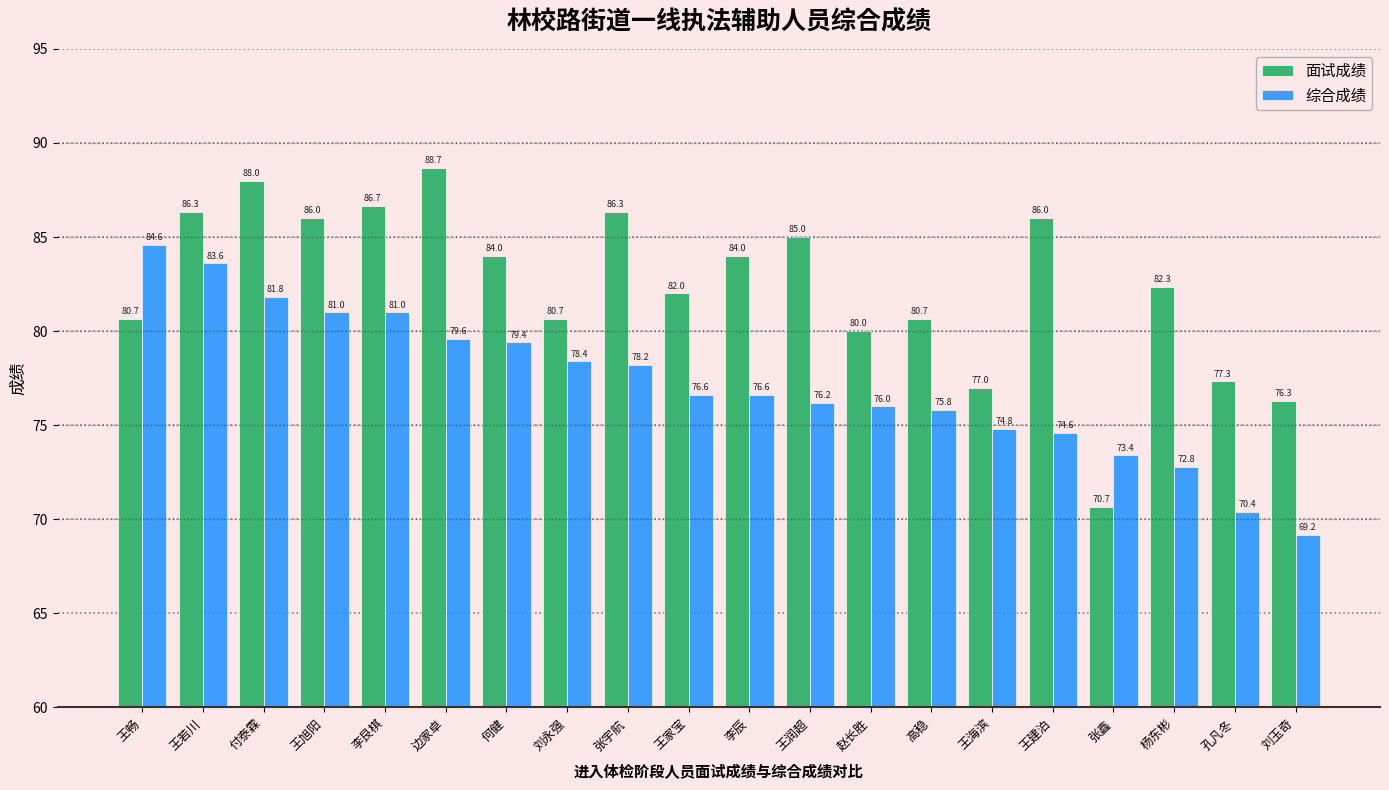

Does the chart contain stacked bars?

No